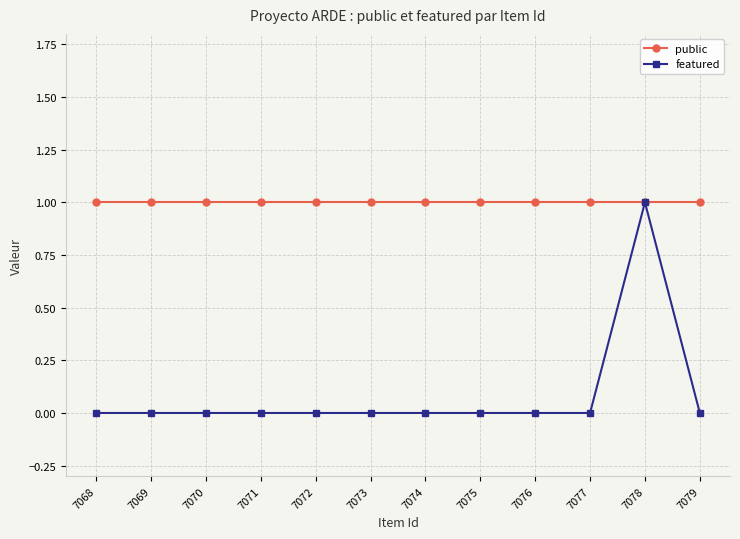

What is the maximum value shown in the chart?

1